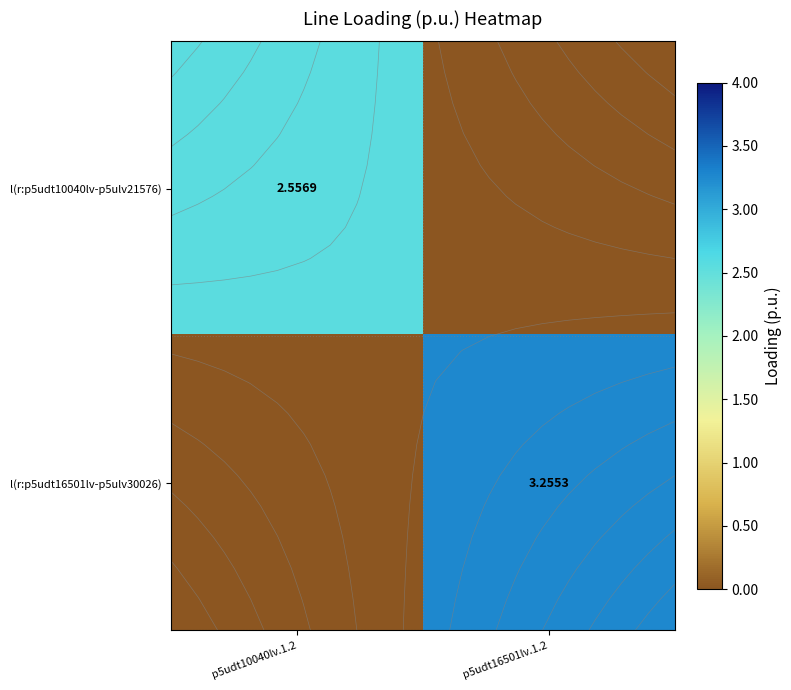

Which series has the largest total across all categories?

l(r:p5udt16501lv-p5ulv30026)